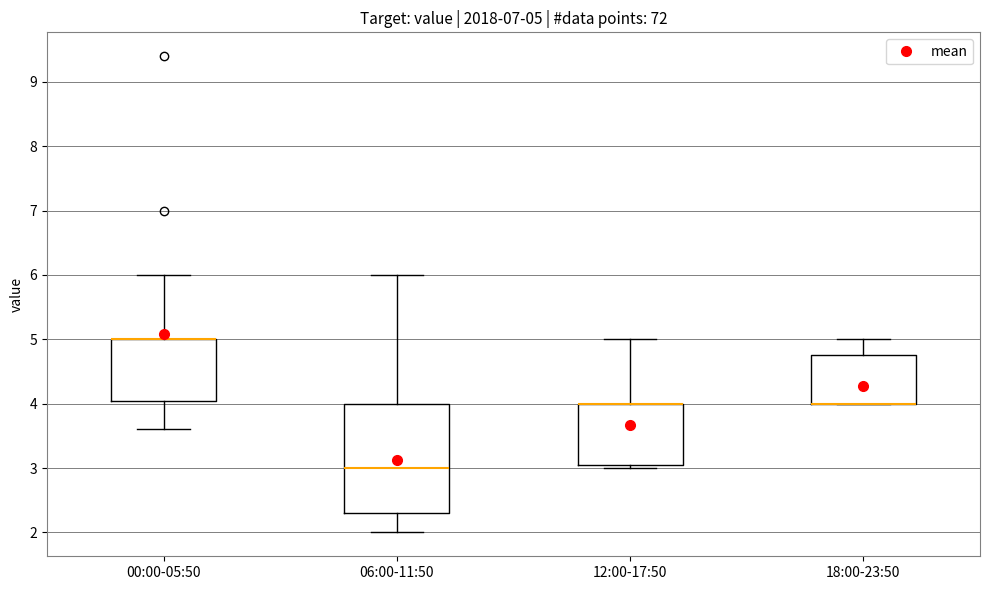

Which box is the tallest, from its lower edge to its upper edge?

06:00-11:50